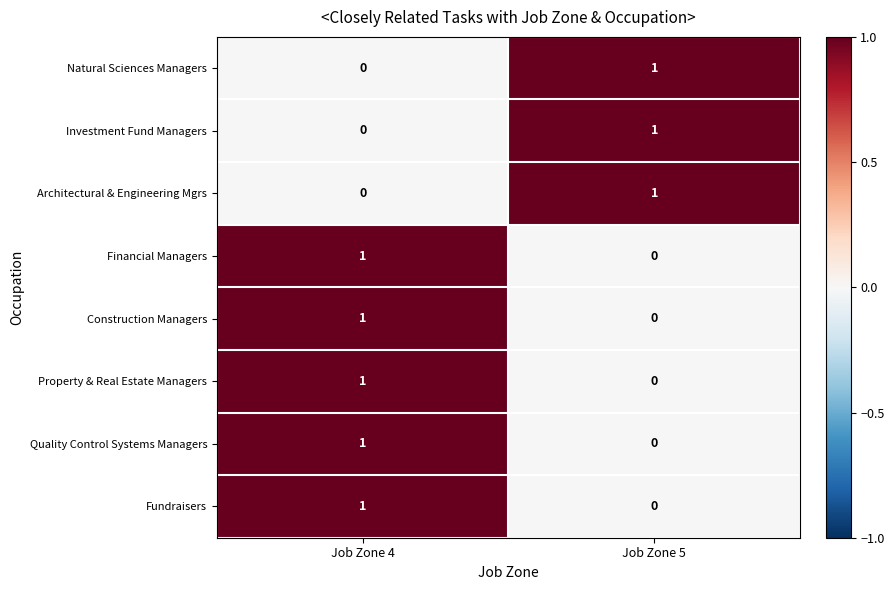

Rank the categories by Construction Managers value from highest to lowest.

Job Zone 4, Job Zone 5